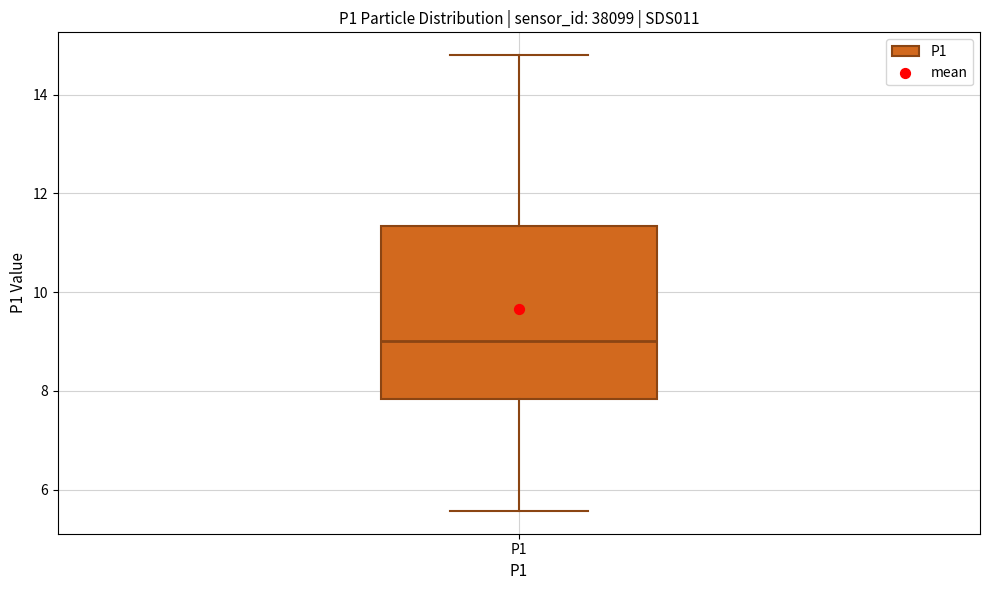

Where is the lower edge of the box for P1 on the y-axis? The values are not printed on the chart, so give them approximately, as read against the axis.

7.8